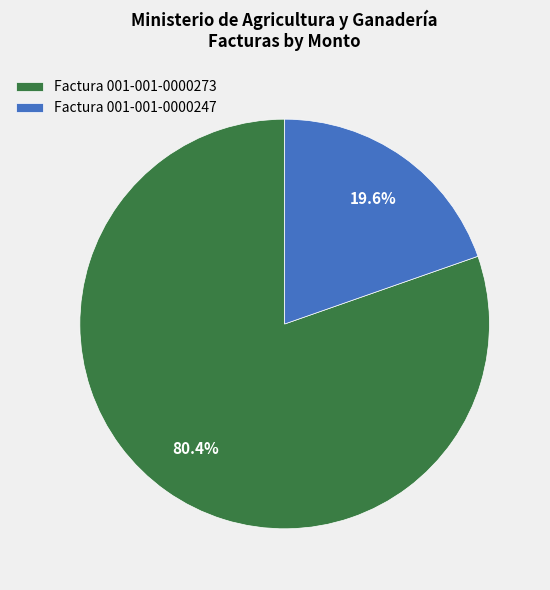

To the nearest percent, what is the average slice percentage?

50%